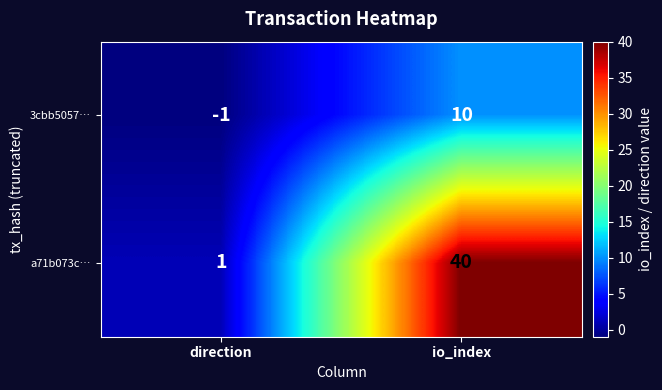

Which series has the largest range (max minus min)?

a71b073c…